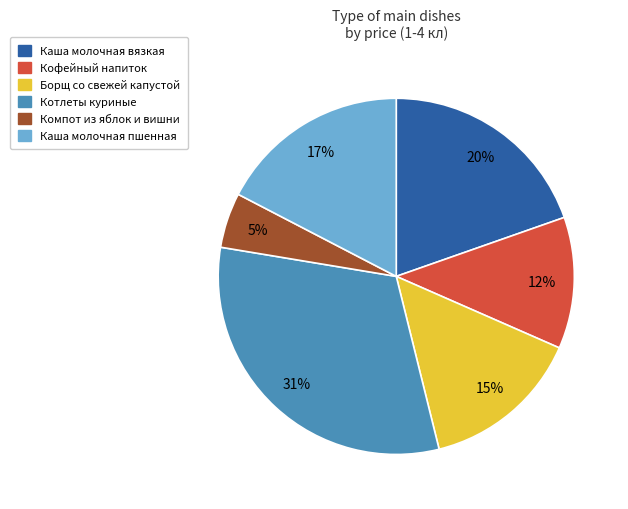

What is the largest slice in the pie chart?

Котлеты куриные